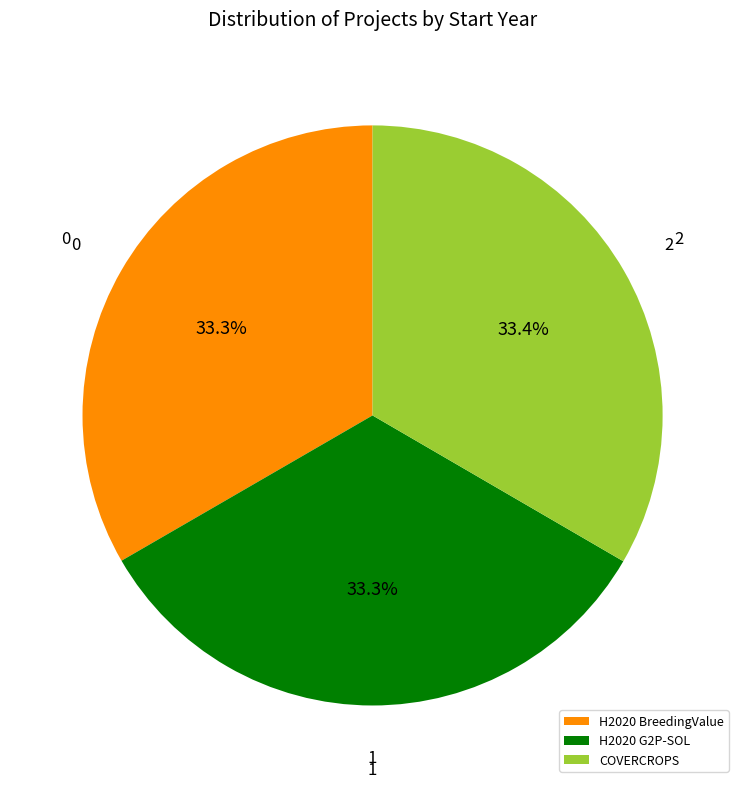

What percentage is the H2020 BreedingValue slice, to the nearest percent?

33%